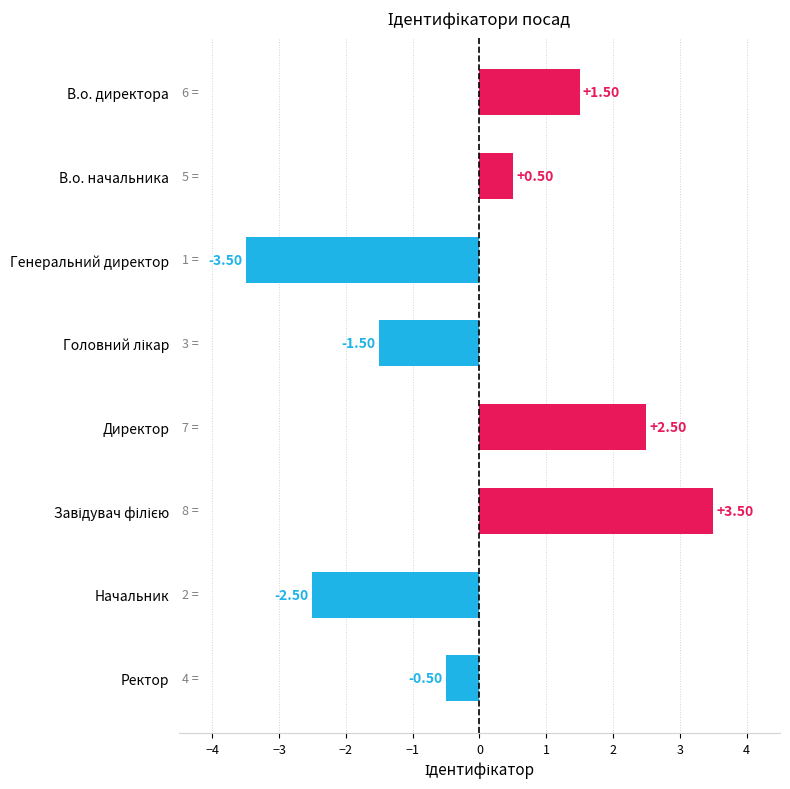

What is the difference between the values at Генеральний директор and Начальник?

1.0